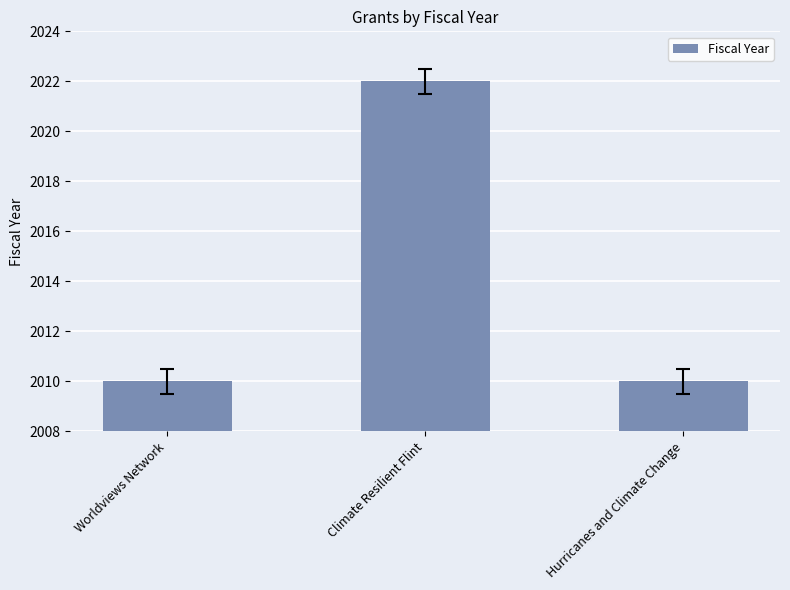

Does the chart contain any negative values?

No